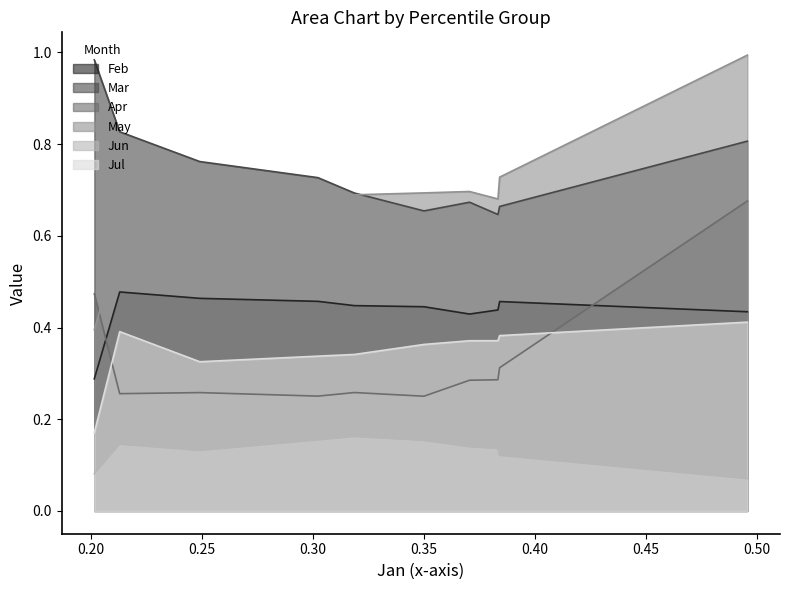

In Mar, how many points are lower than both neighbors (excluding endpoints)?

2